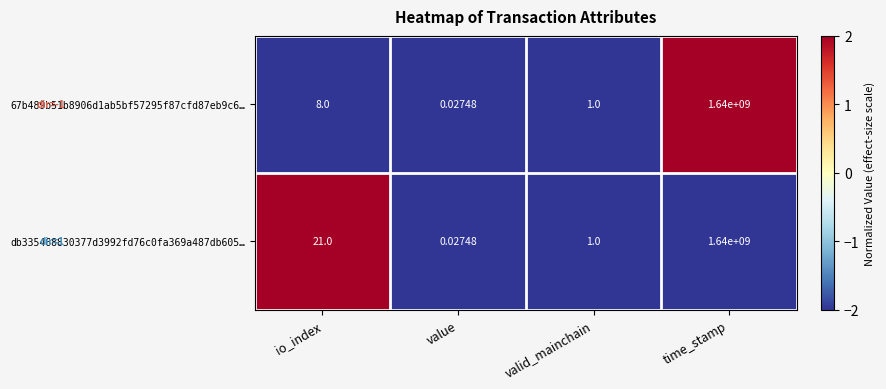

How many data points in db335468830377d3992fd76c0fa369a487db605… are less than 21?

2